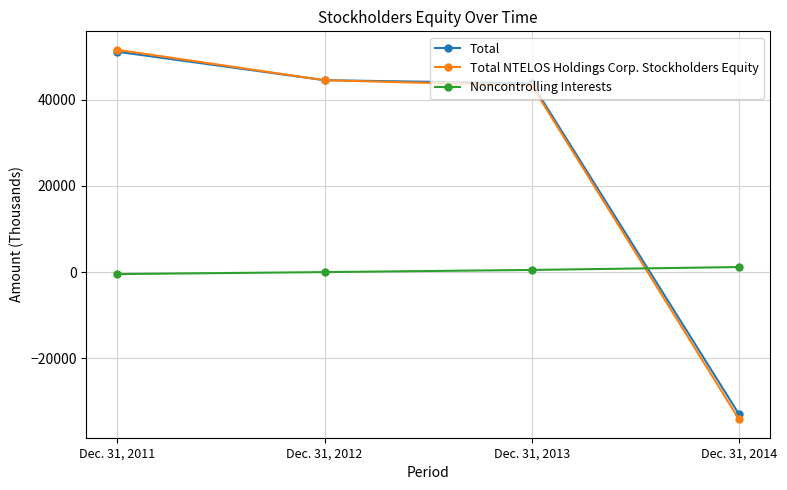

Which series has the largest range (max minus min)?

Total NTELOS Holdings Corp. Stockholders Equity